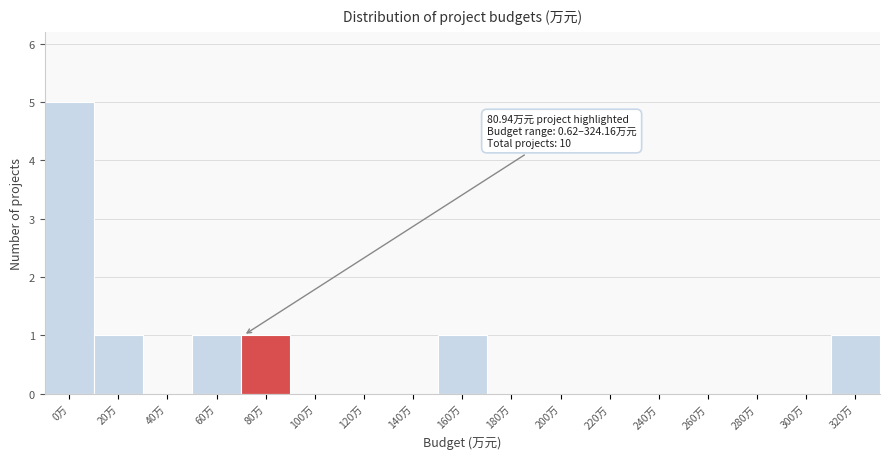

Reading left to right, list all the values displayed in this chart.

0万=5	20万=1	40万=0	60万=1	80万=1	100万=0	120万=0	140万=0	160万=1	180万=0	200万=0	220万=0	240万=0	260万=0	280万=0	300万=0	320万=1